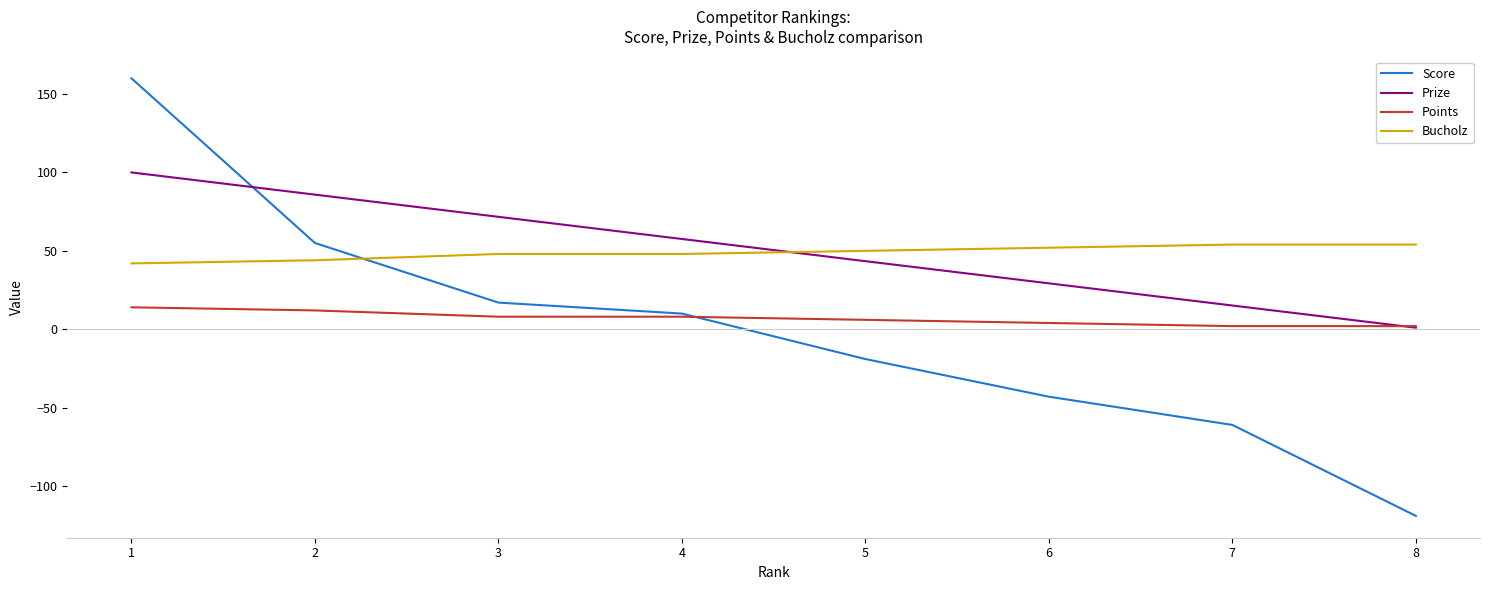

At 7, list the series in order from largest to smallest.

Bucholz, Prize, Points, Score